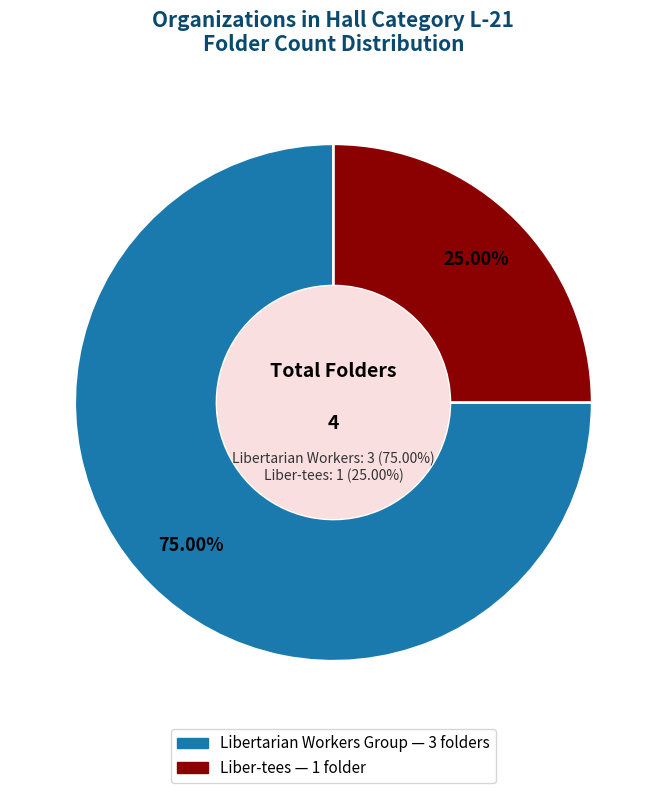

Rank the categories by value from lowest to highest.

Liber-tees, Libertarian Workers Group